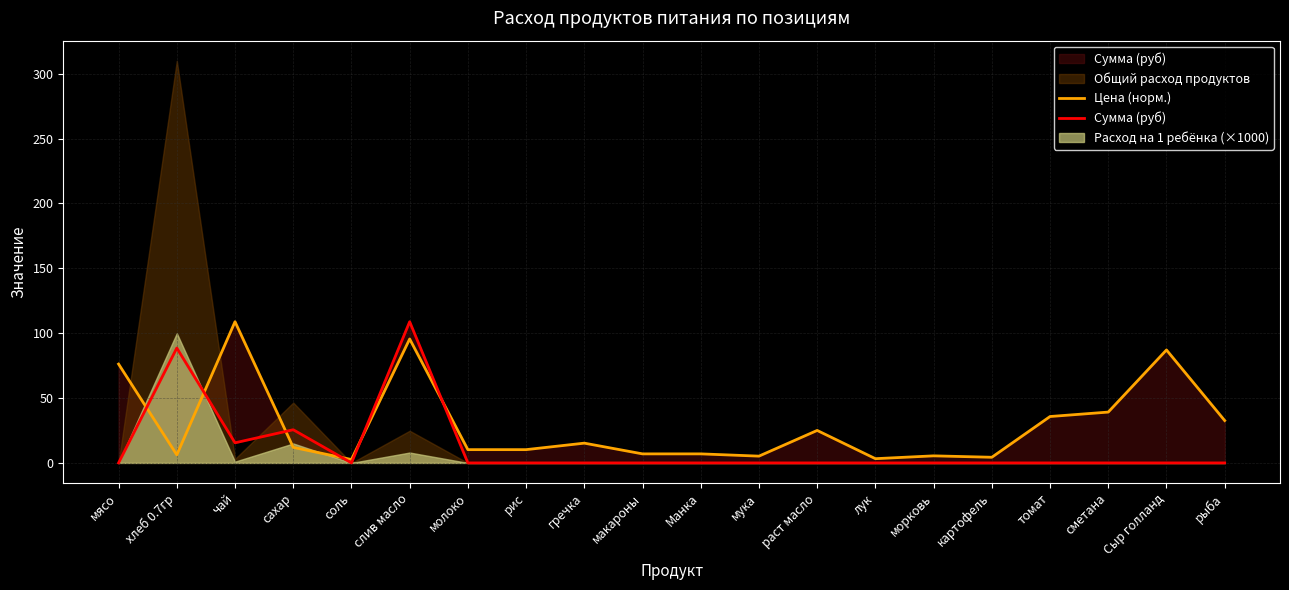

The Цена (норм.) series shows 35.8 at томат. True or false?

True